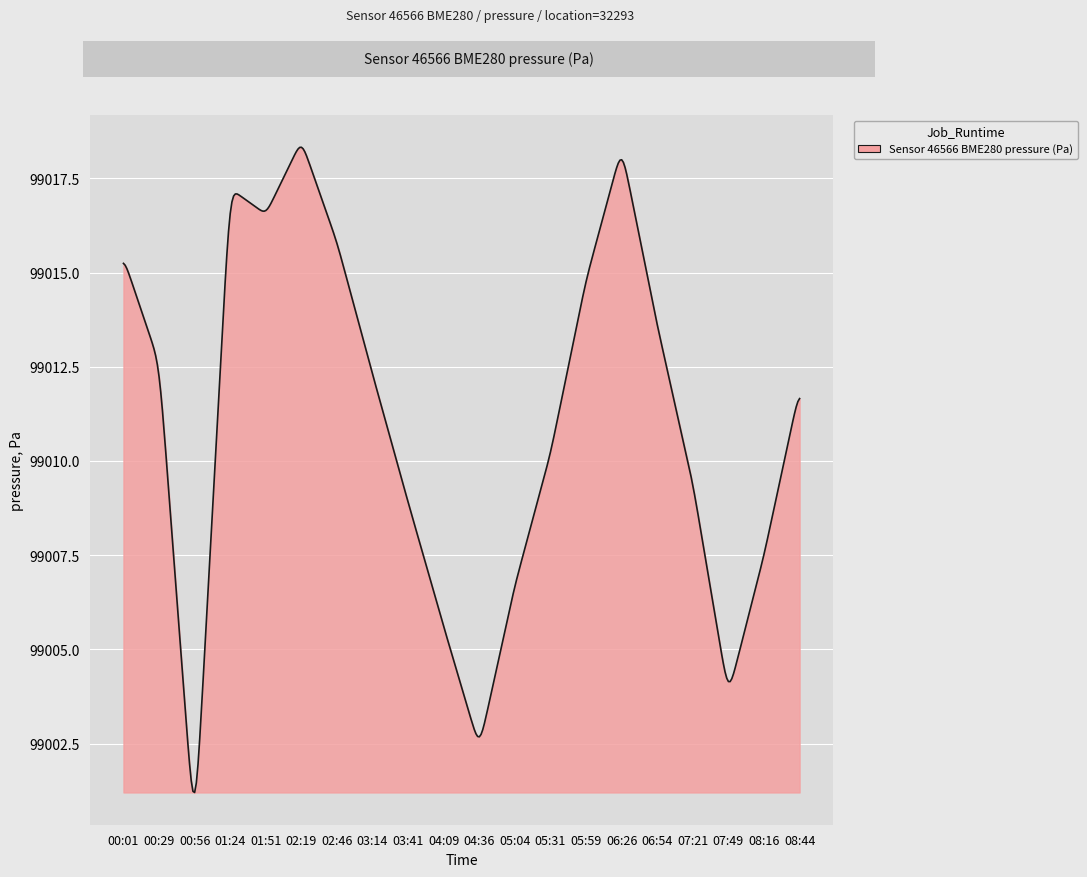

What is the minimum value shown in the chart?

99001.2